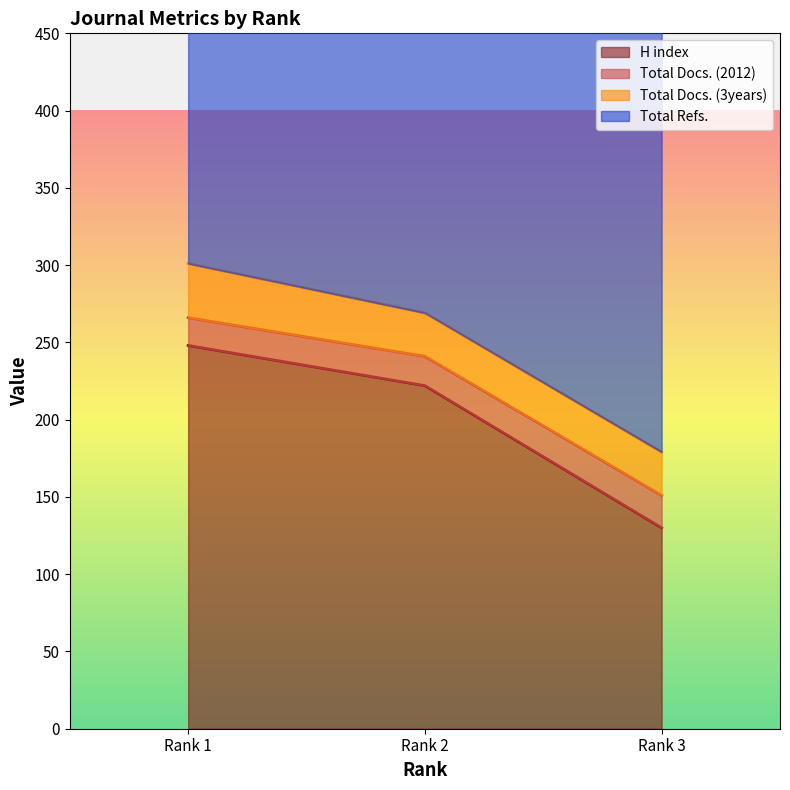

What is the difference between the second highest and minimum values in the H index series?

92